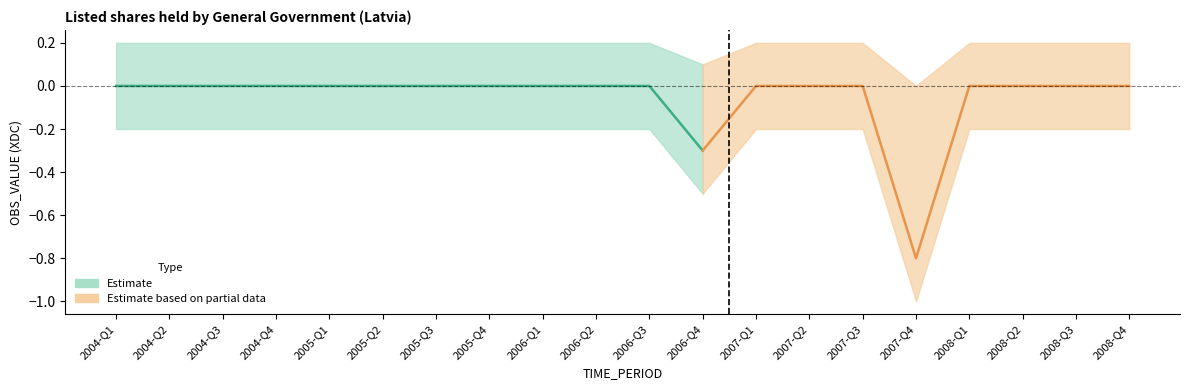

Where is OBS_VALUE nearest to the value 0?

2004-Q1